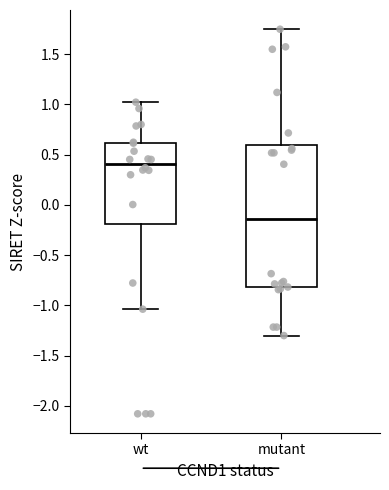

Which box has the highest median line?

wt